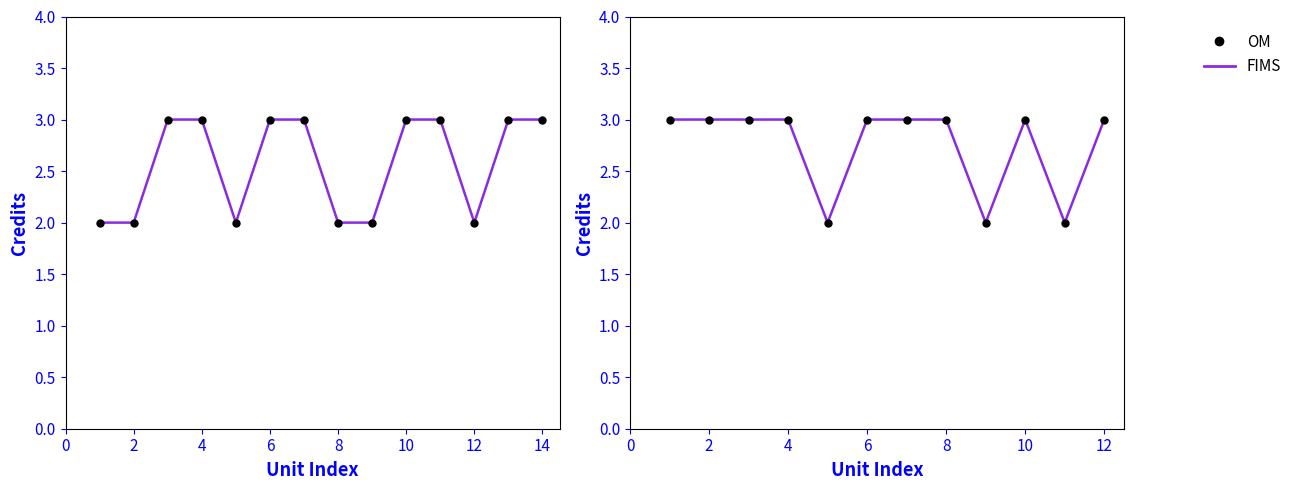

What is the highest value of the English Credits series?

3